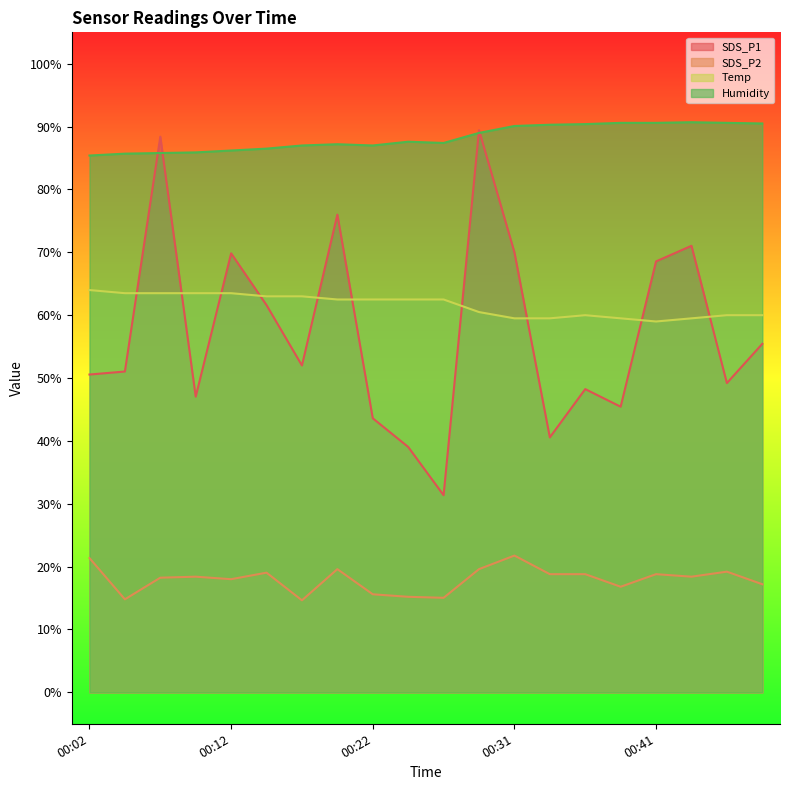

What is the difference between the second highest and minimum values in the Temp series?

4.5